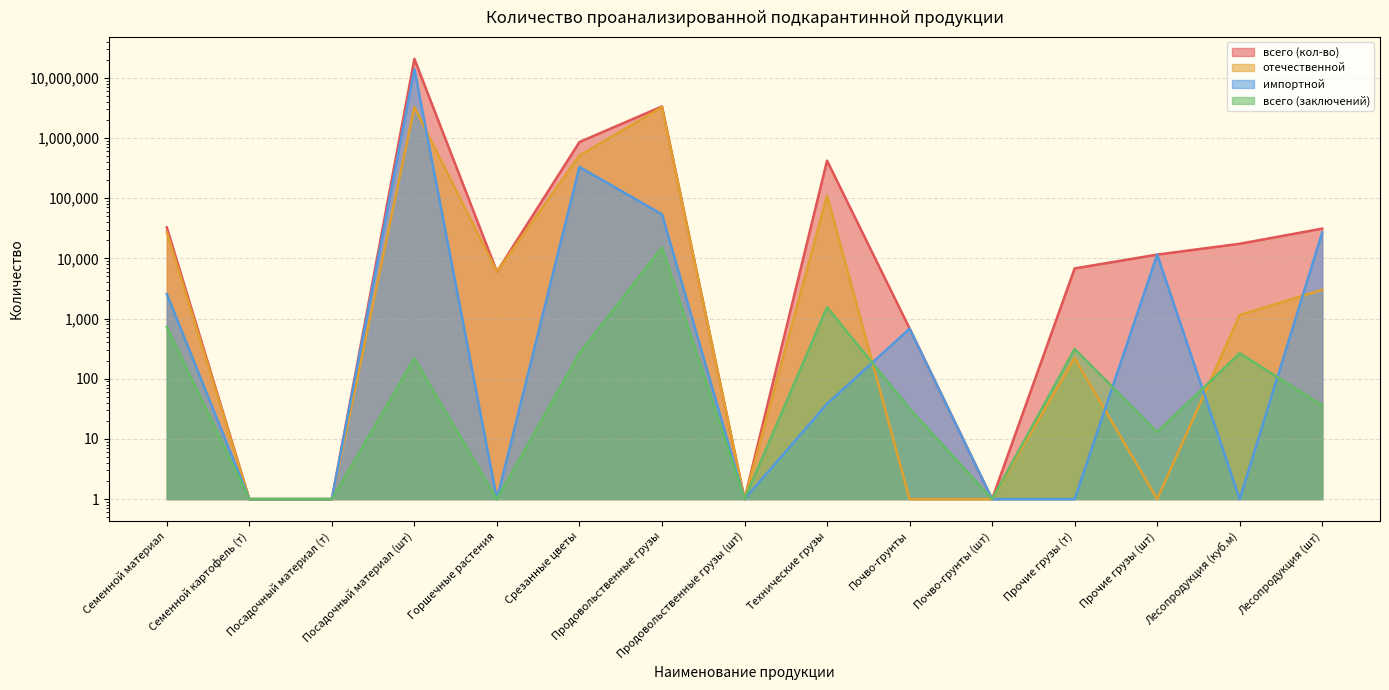

What are all the series names shown in the legend?

всего (кол-во), отечественной, импортной, всего (заключений)